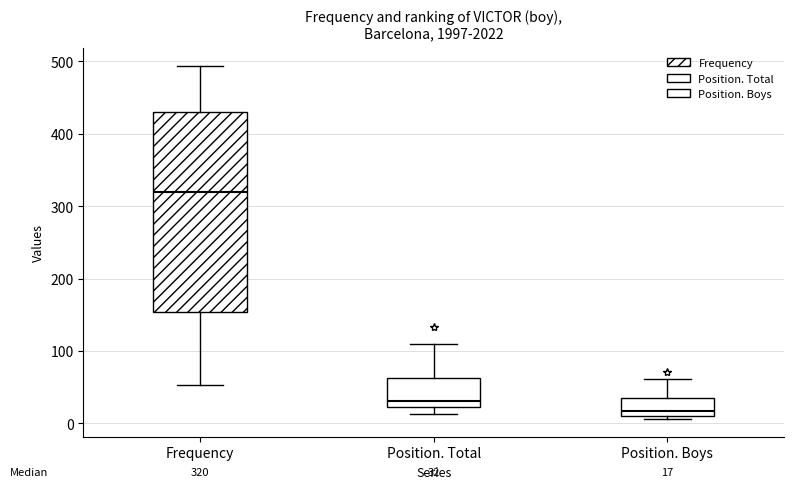

Comparing the boxes themselves (not the whiskers), which one is the tallest?

Frequency